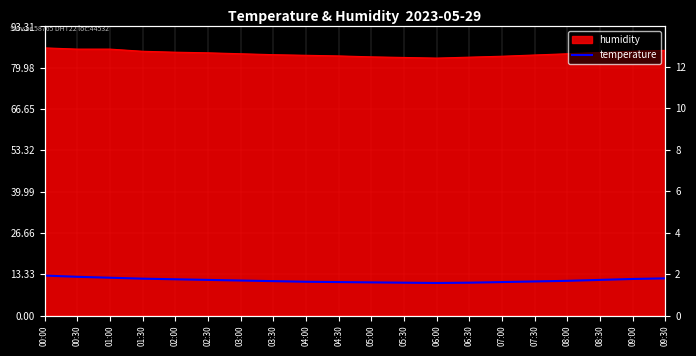

How many data points are less than 11?

7